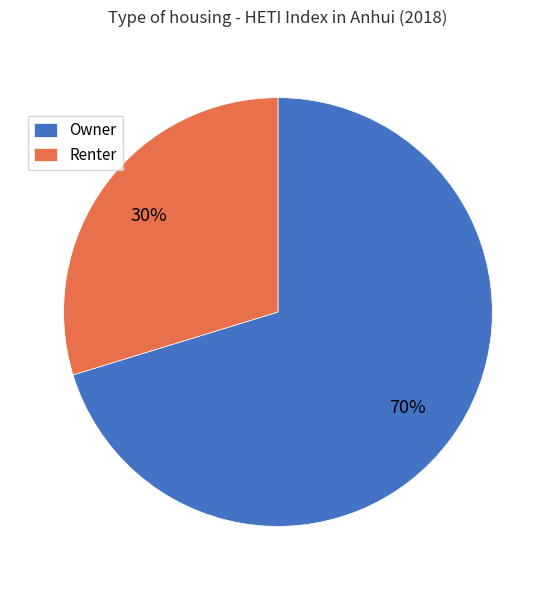

Do Renter and Owner together represent more than half of the pie?

Yes